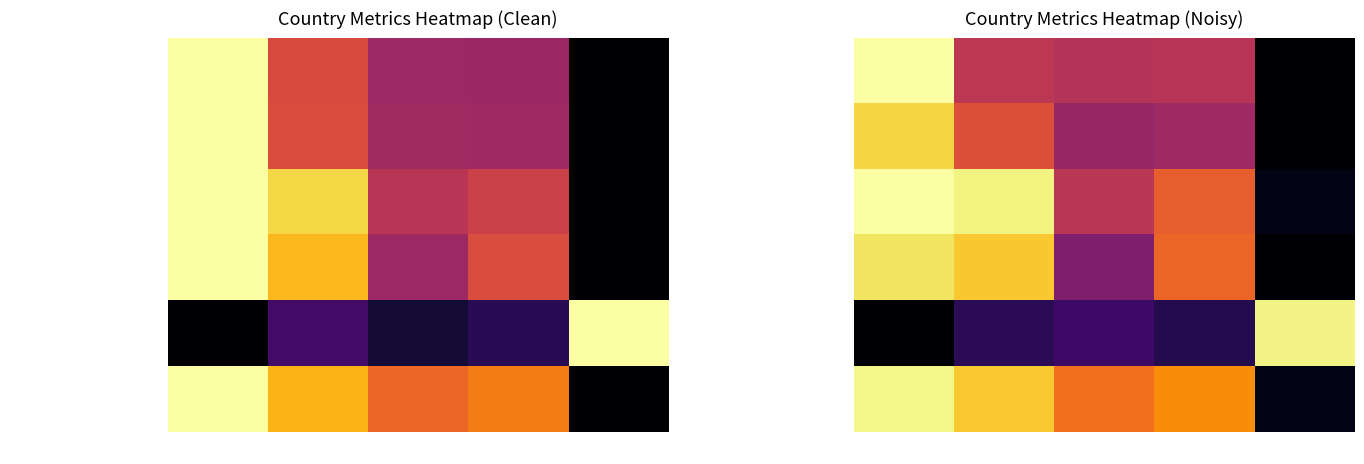

What is the average value of the Citable documents series?

0.5